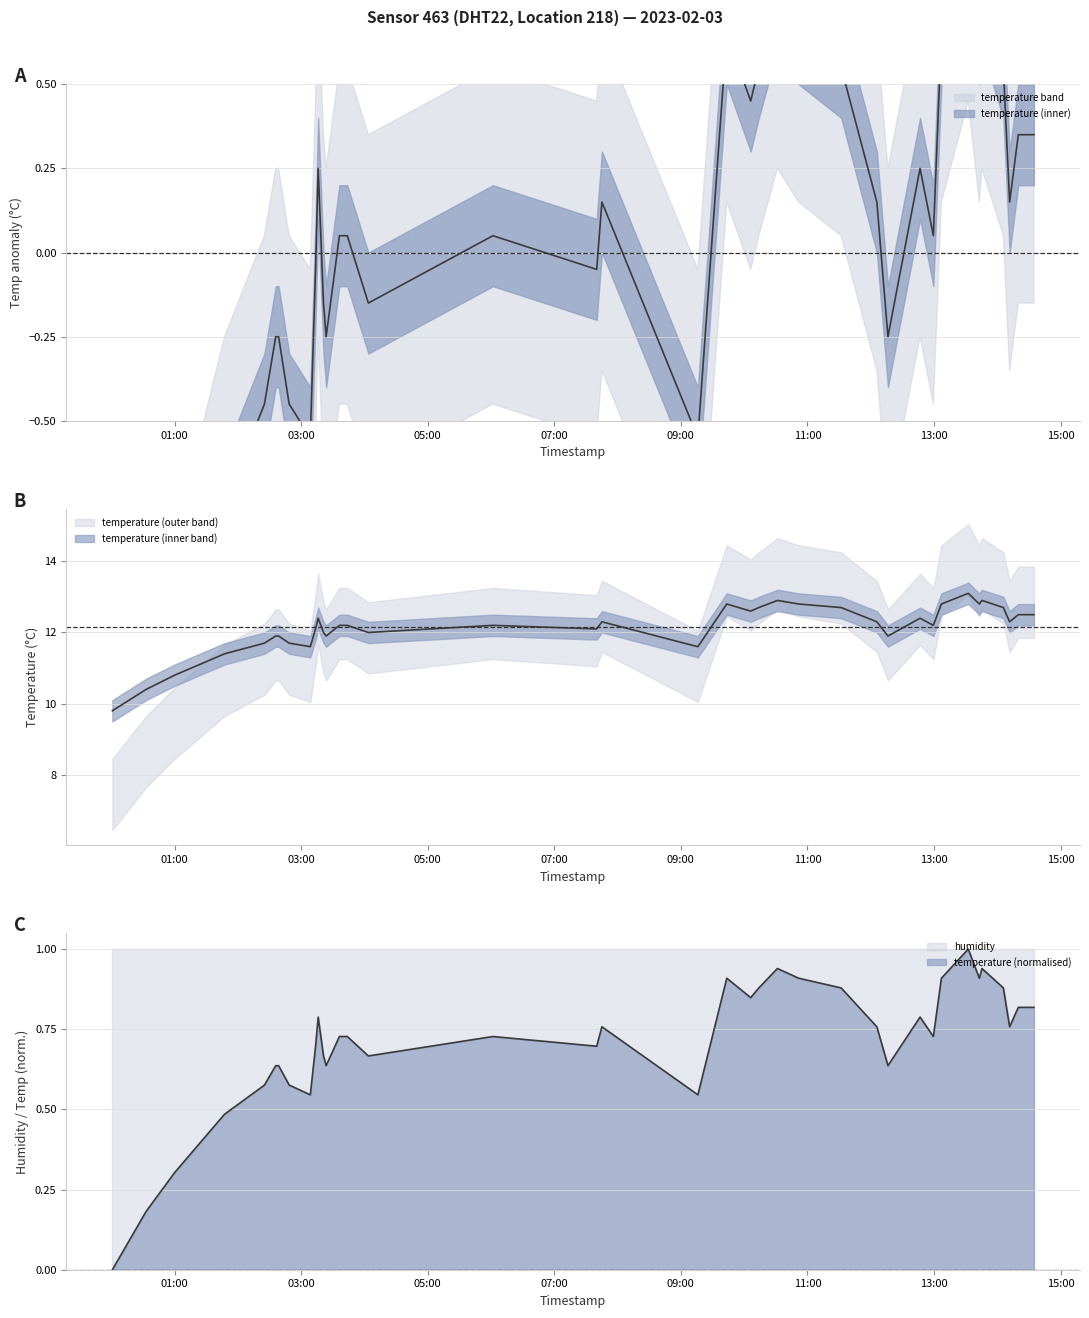

The value at 2023-02-03T14:11:41 is 0.4. True or false?

False